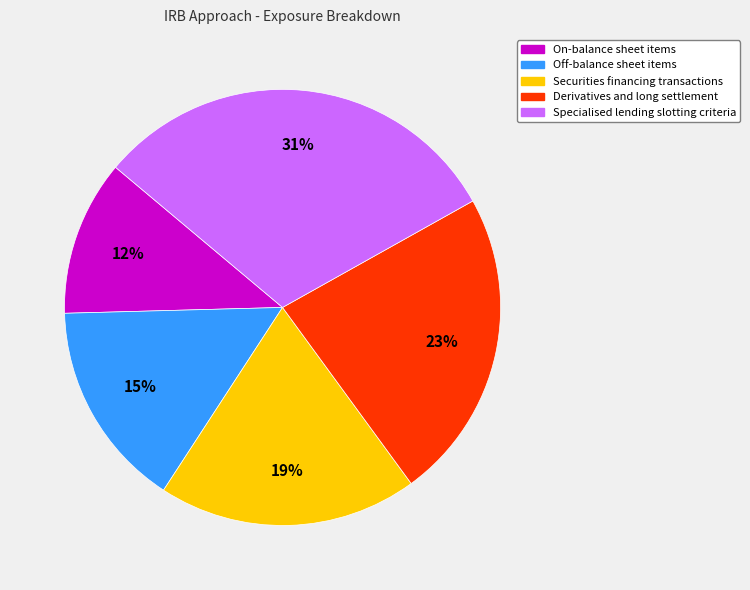

Does any single category account for the majority?

No